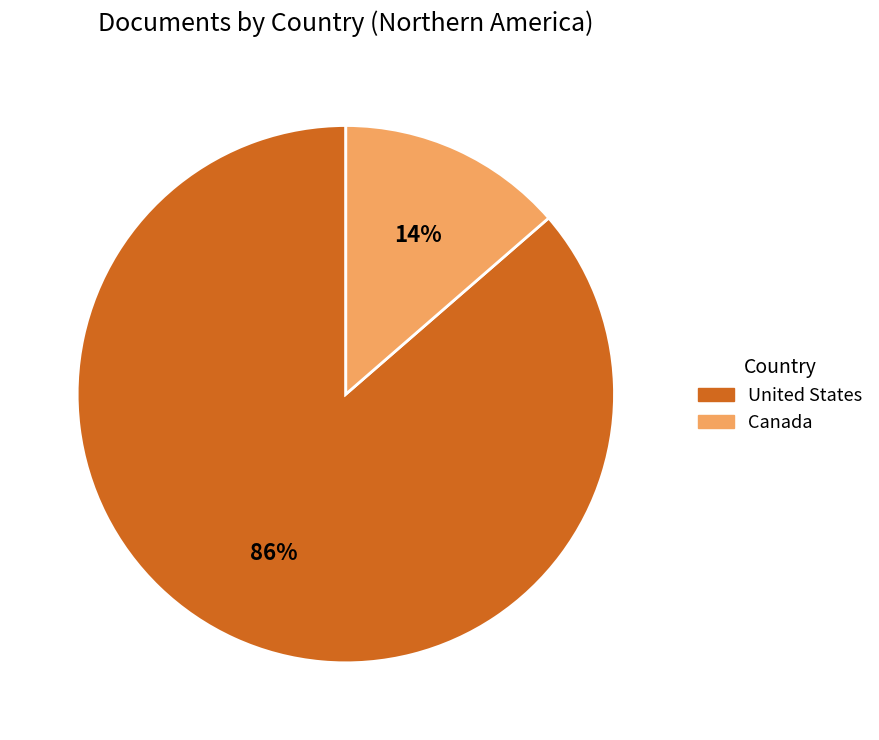

Is there any slice that represents more than half of the pie?

Yes